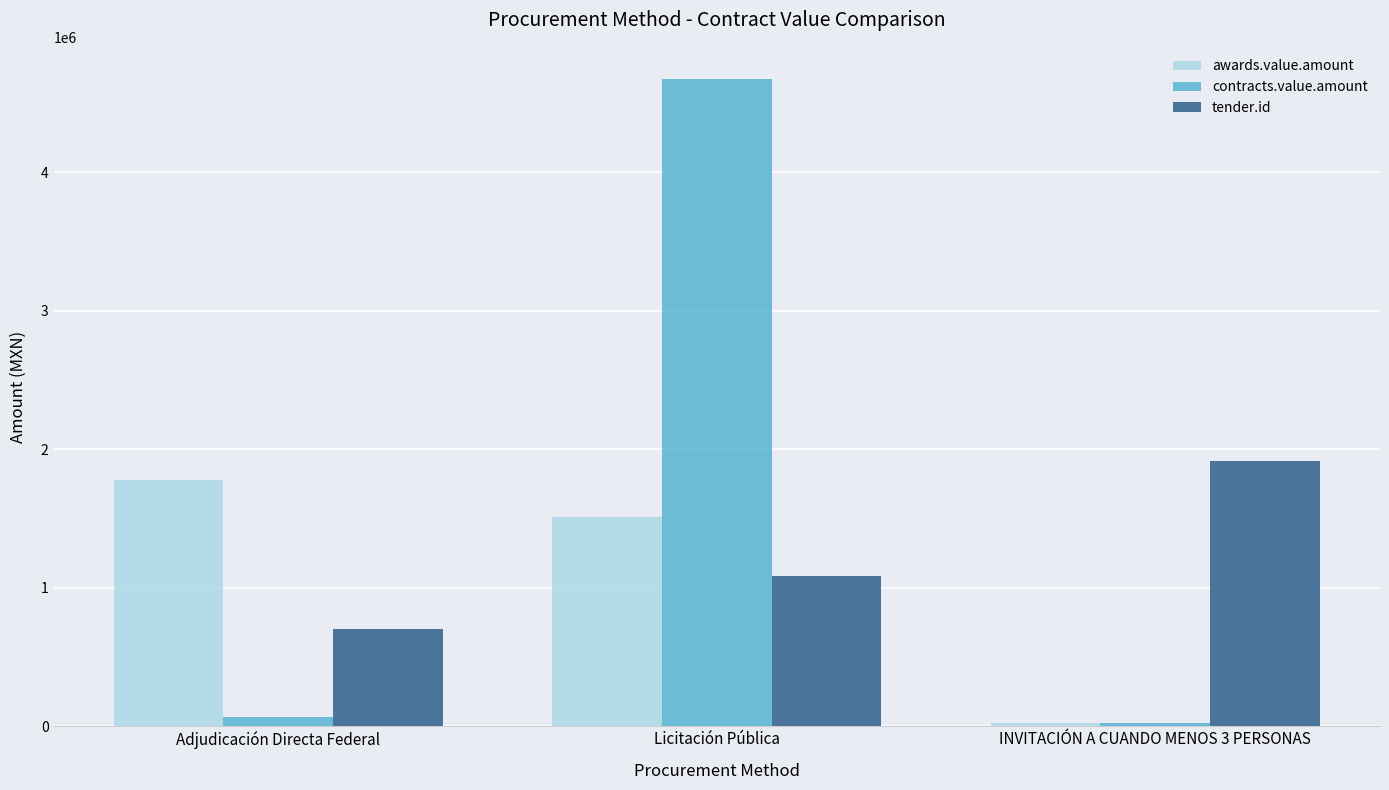

What is the sum of the contracts.value.amount values at Adjudicación Directa Federal and Licitación Pública?

4736012.8